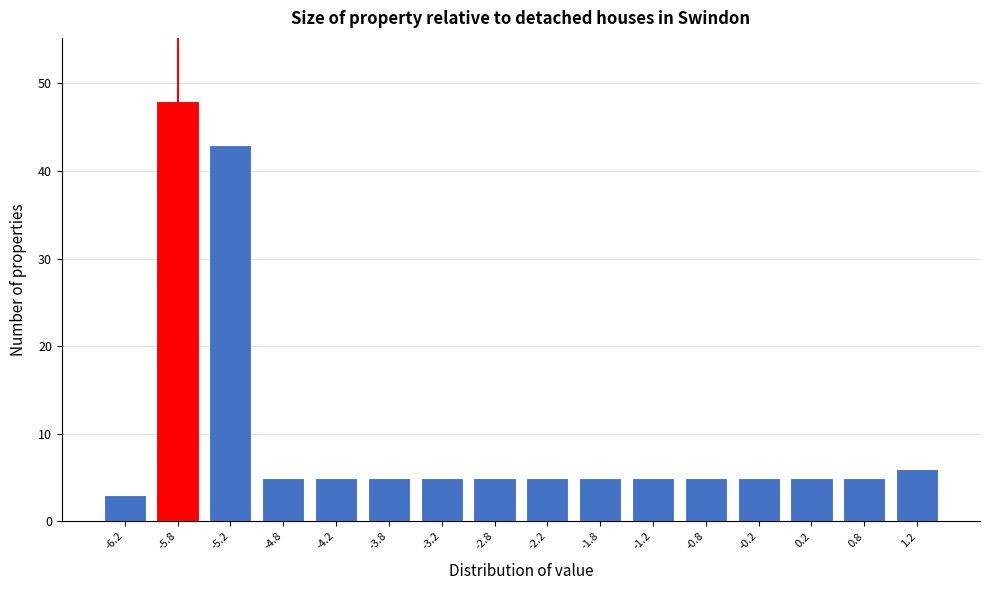

Over which range of the x-axis is the bar tallest?

-6.0 to -5.5